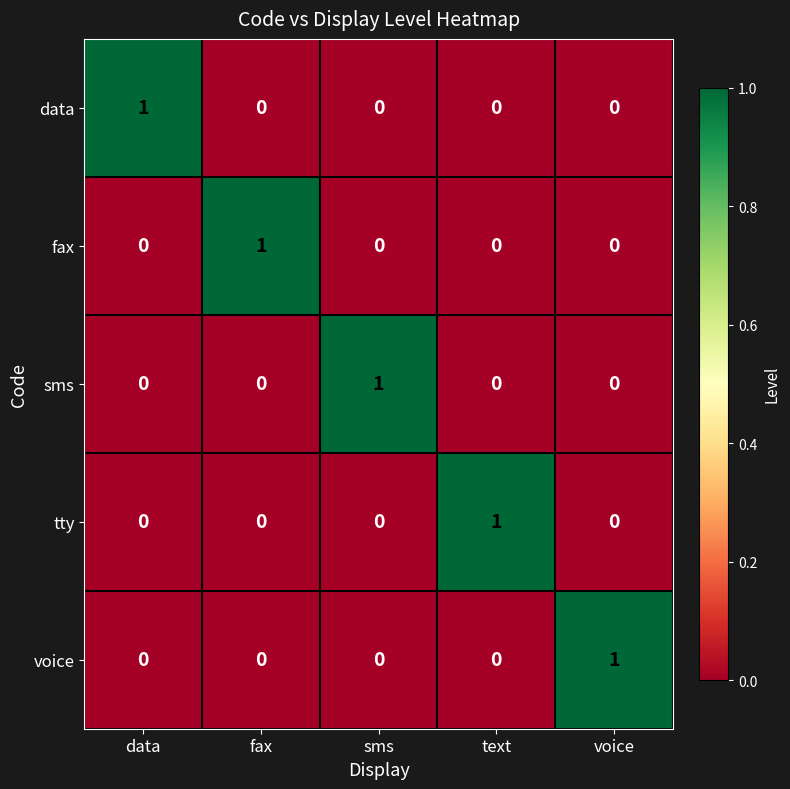

What is the spread (max minus min) of values at sms?

1